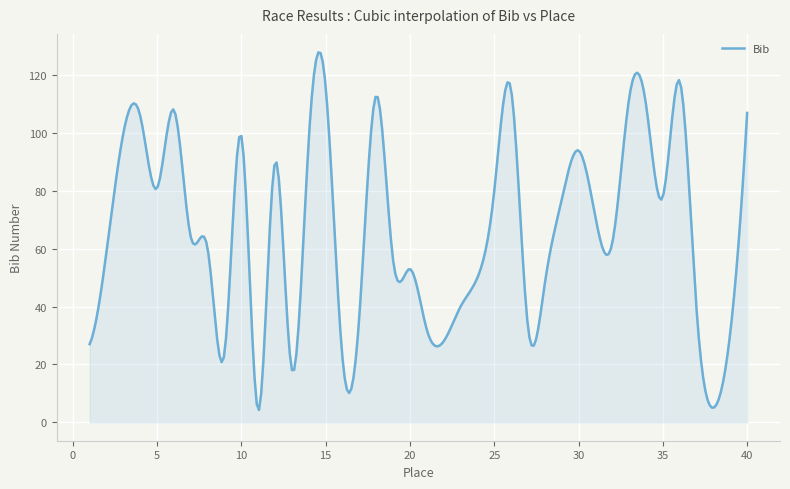

What is the minimum value shown in the chart?

4.2